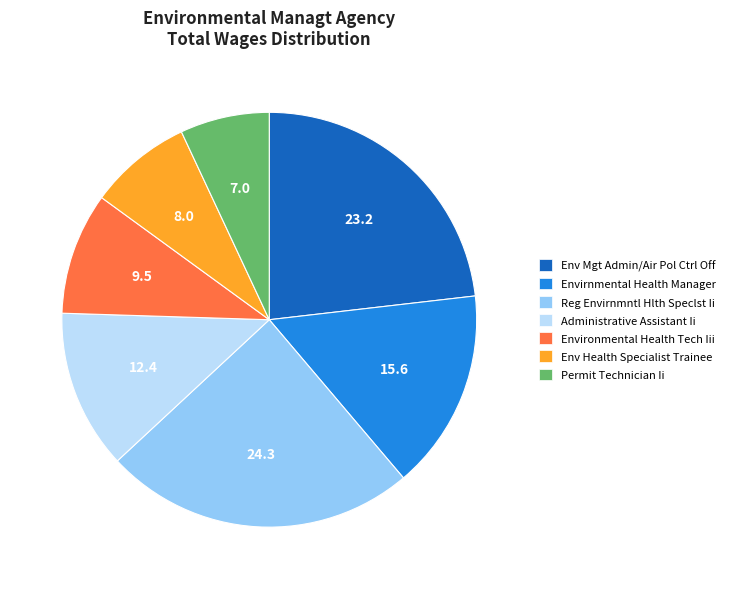

Is the sum of Reg Envirnmntl Hlth Speclst Ii and Administrative Assistant Ii greater than half?

No